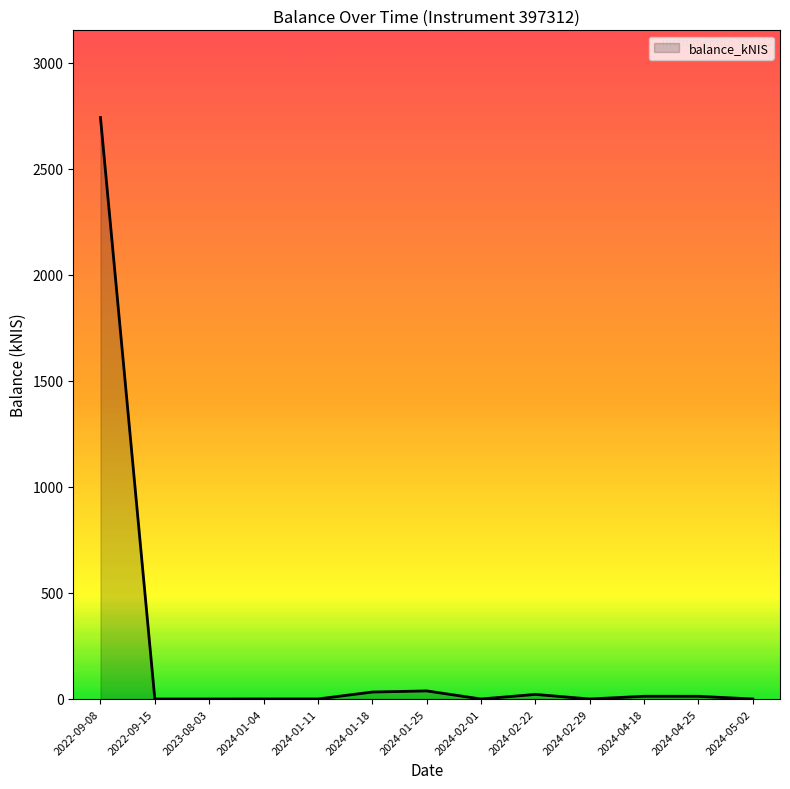

At which category does the chart reach its peak across all series?

2022-09-08